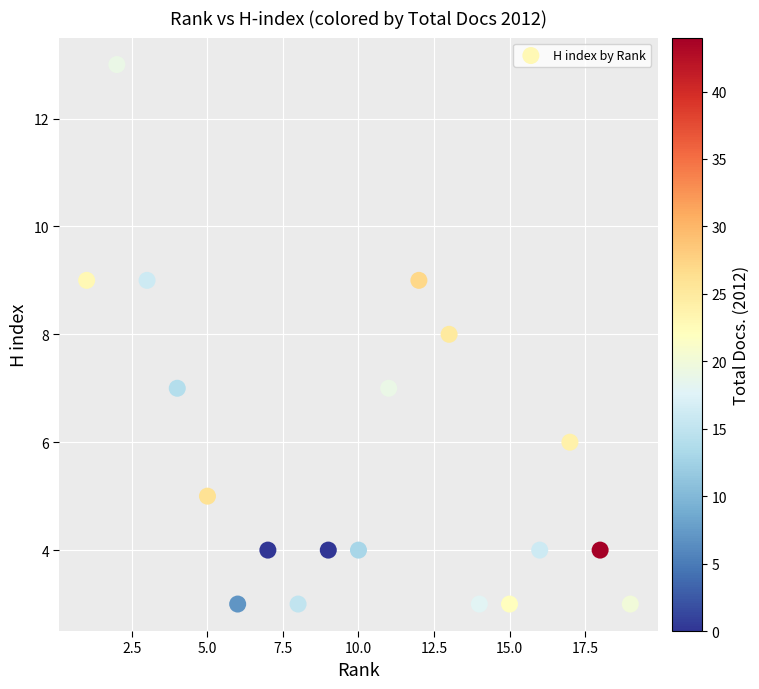

What is the range of X values (max minus min)?

18